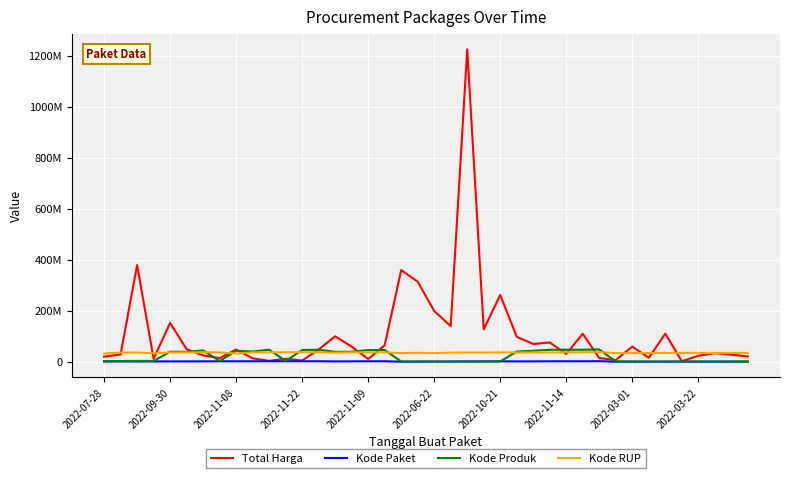

Does the chart have visible grid lines?

Yes